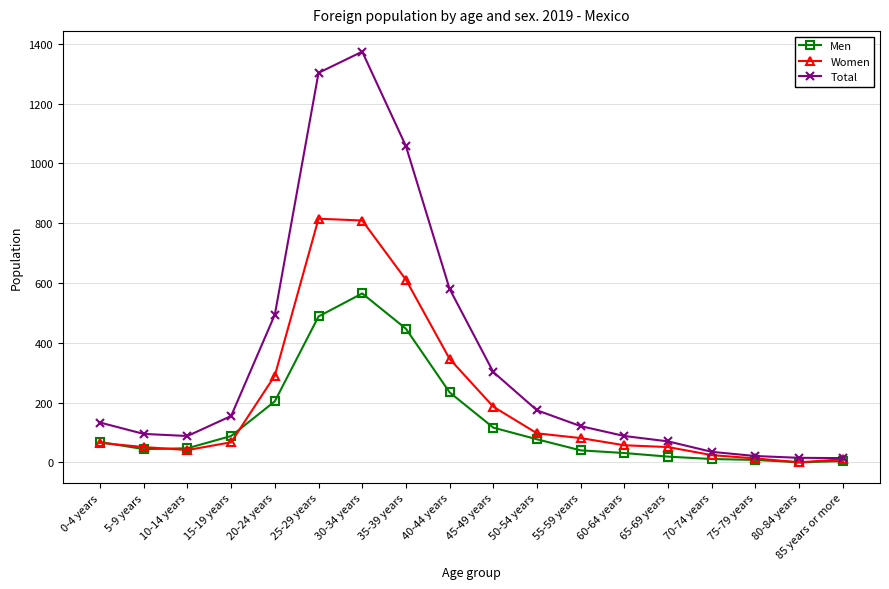

Which series has the largest range (max minus min)?

Total